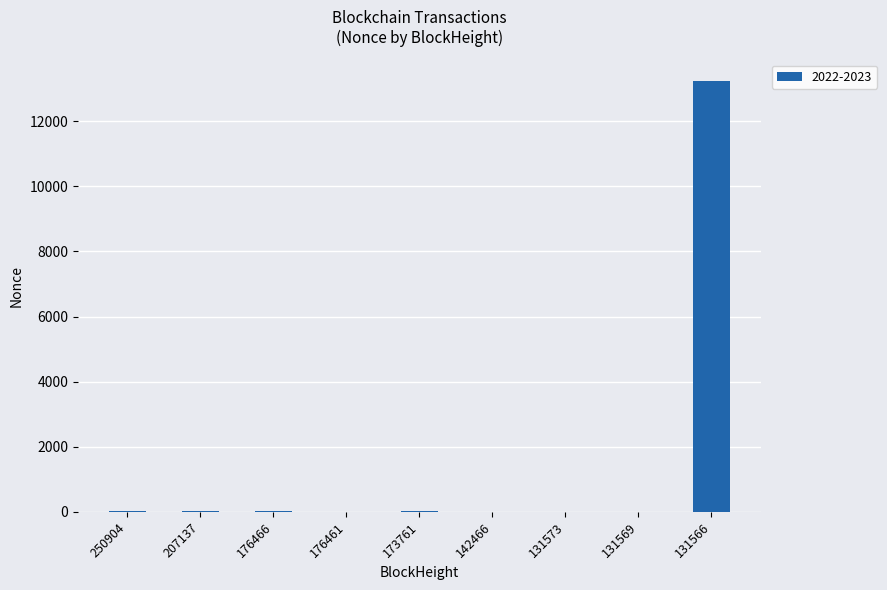

What is the change in value from 207137 to 176461?

-4